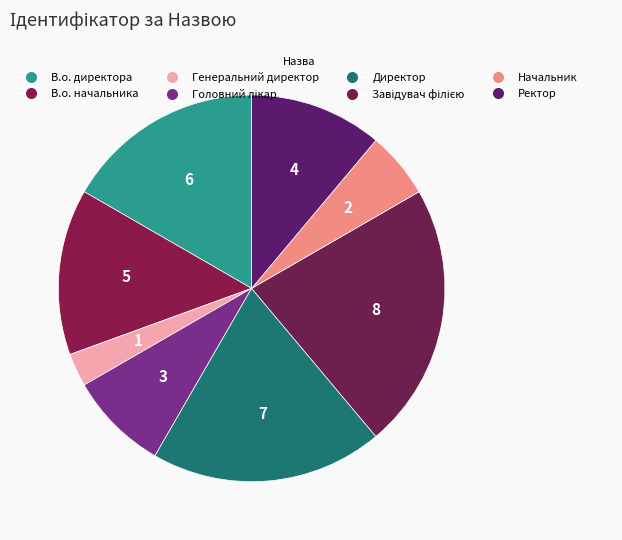

Count the number of slices in the pie.

8